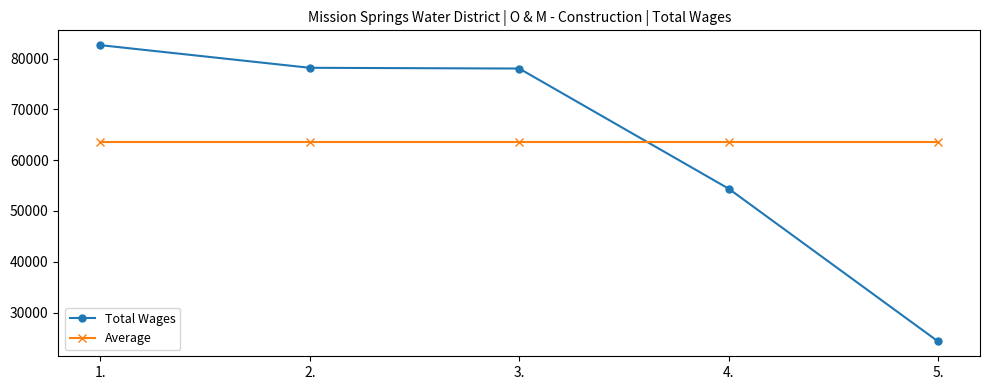

Which series changed the most between 2. and 5.?

Total Wages